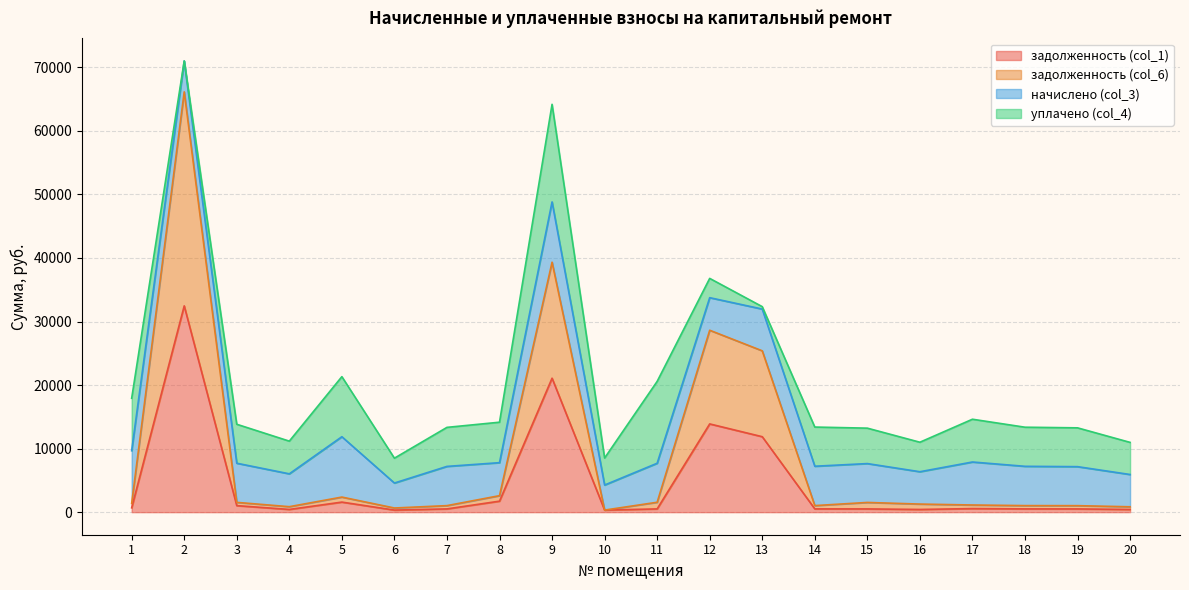

What is the value of the задолженность (col_6) point at the 17th from the left?

1127.4